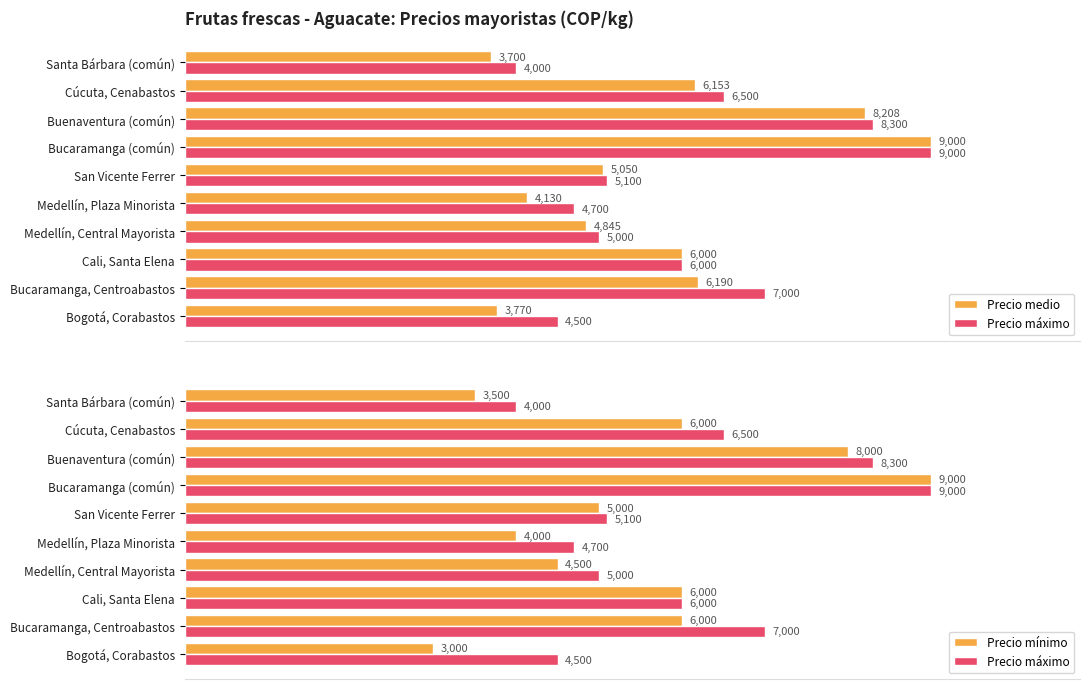

Rank the series by their maximum value, from highest to lowest.

Precio medio, Precio máximo, Precio mínimo